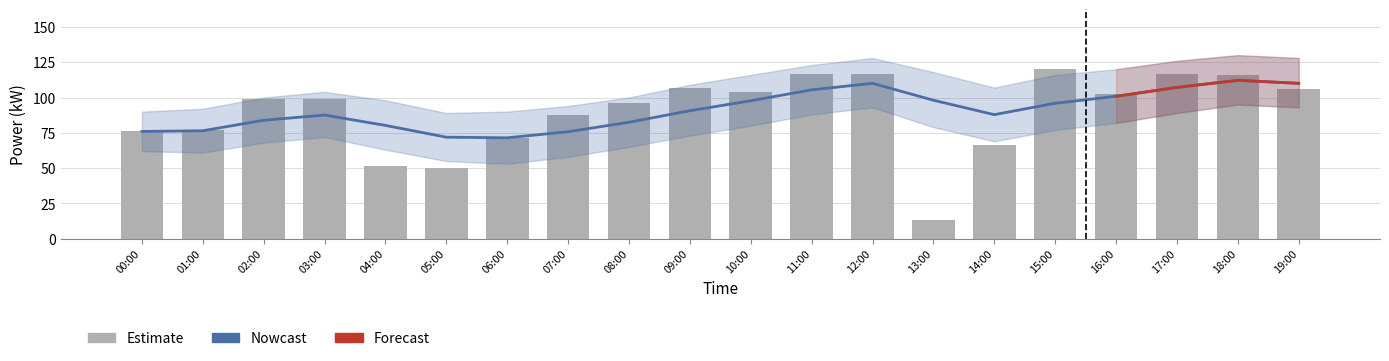

Are the bars horizontal?

No